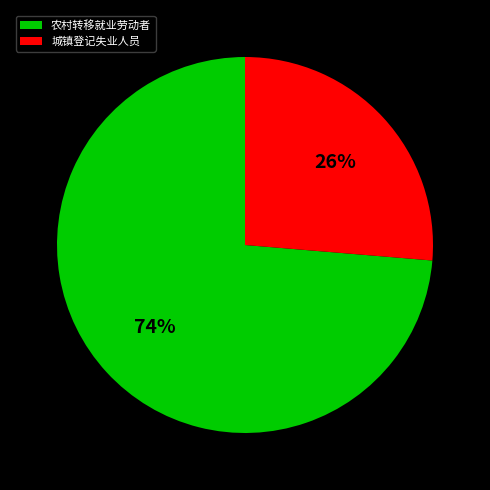

To the nearest percent, what percentage of the pie is 农村转移就业劳动者?

74%